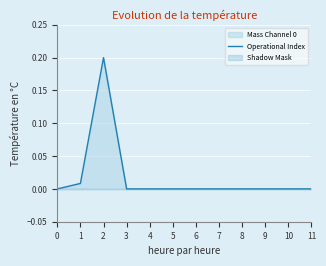

What is the greatest value displayed?

0.2